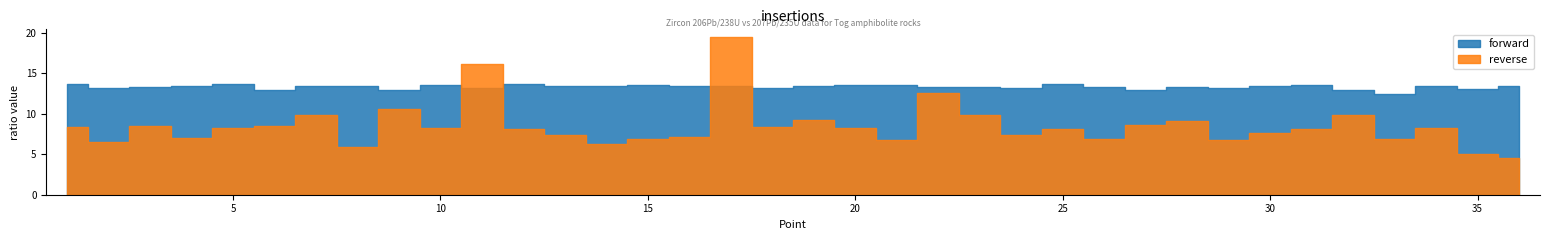

The value of reverse at 27 is 5.7. True or false?

False